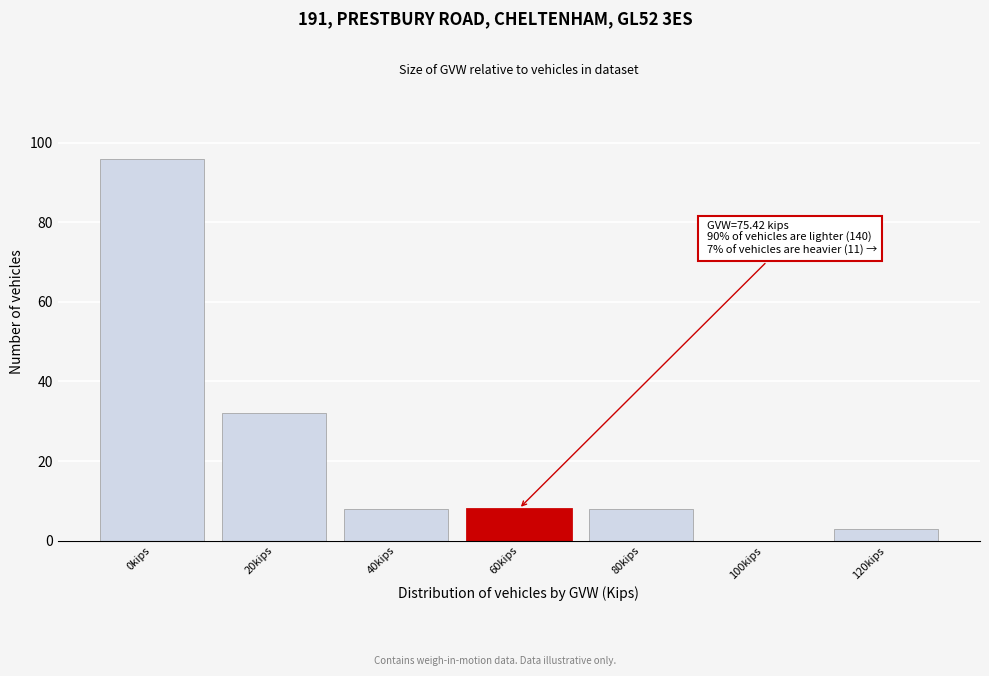

Reading right to left, extract all data points from this chart.

120kips=3	100kips=0	80kips=8	60kips=8	40kips=8	20kips=32	0kips=96